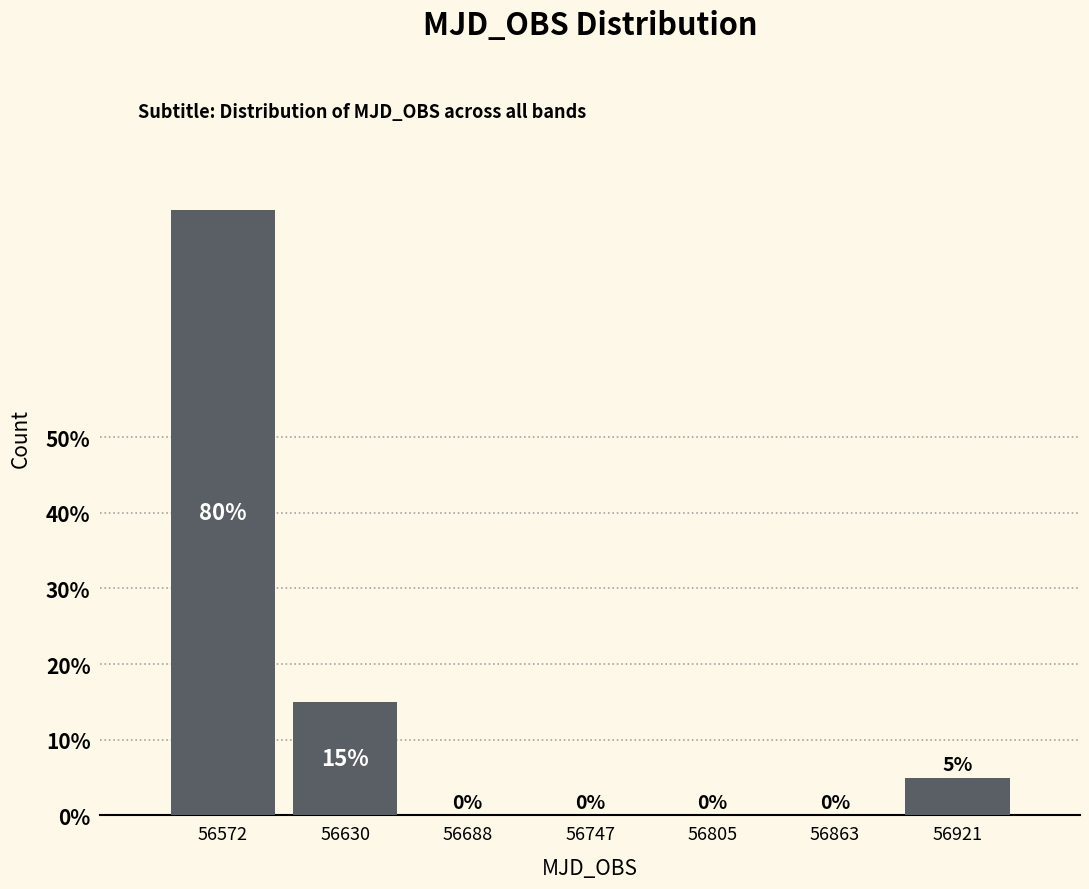

What is the height of the bar covering 56890 to 56950 on the x-axis? The bar edges are not printed on the chart, so give them approximately, as read against the axis.

5